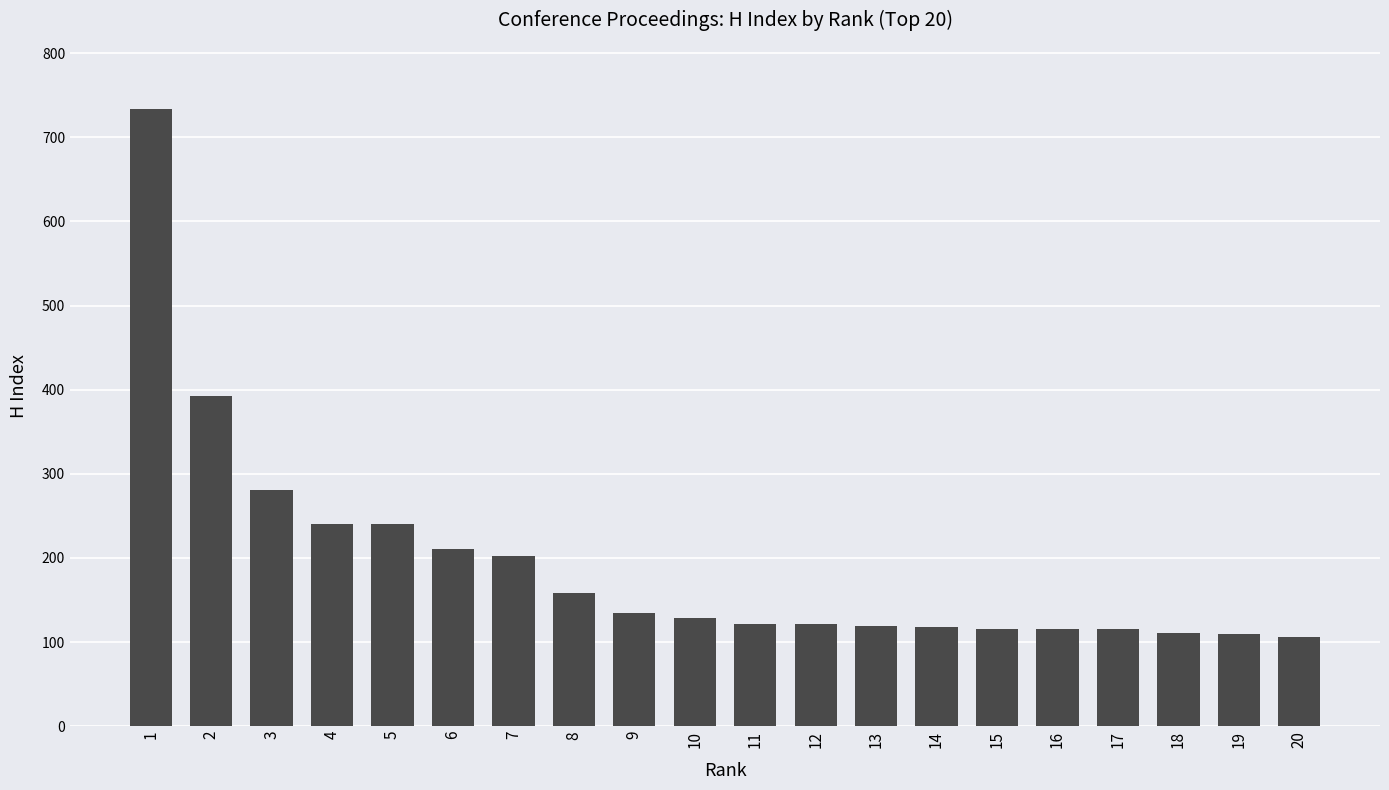

Where does the data first go above 129?

1